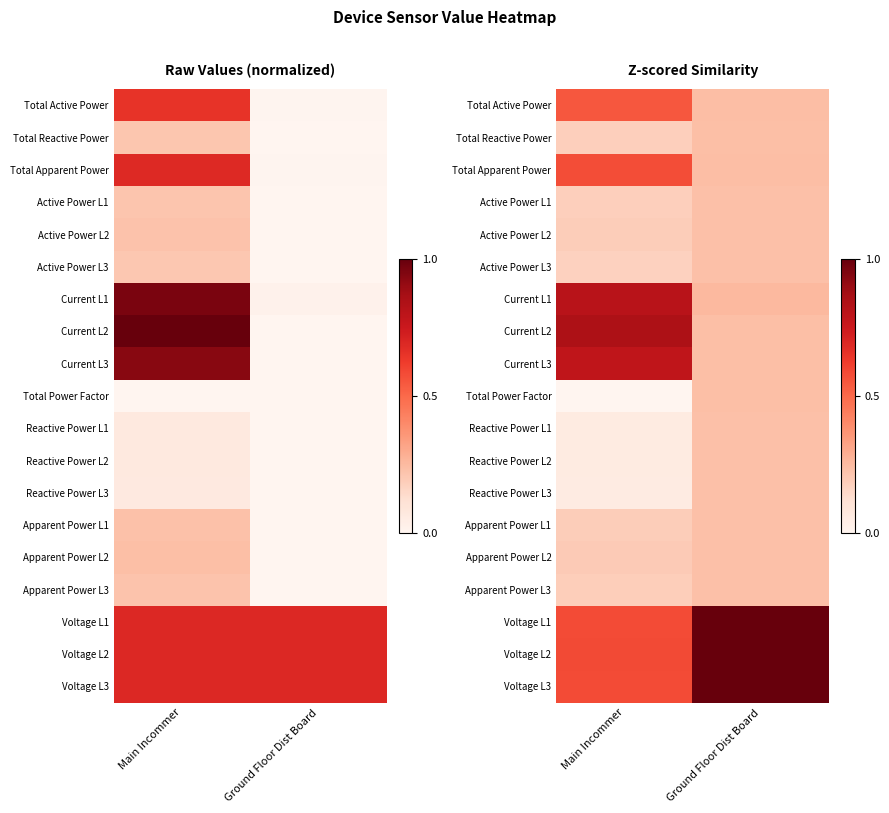

At which category does the chart reach its peak across all series?

Ground Floor Dist Board